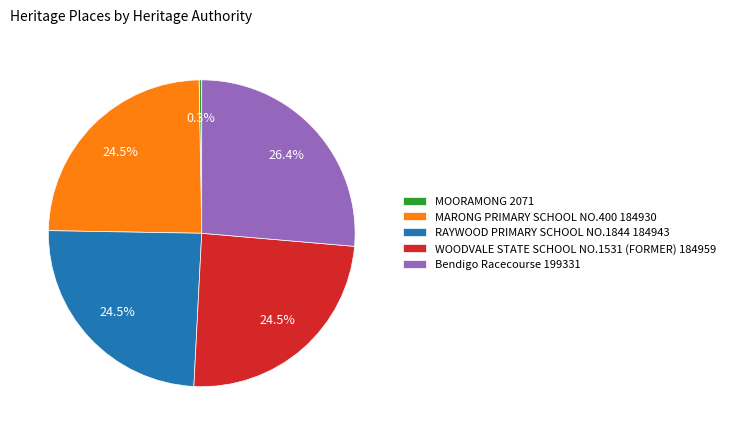

To the nearest percent, what is the difference between the Bendigo Racecourse and RAYWOOD PRIMARY SCHOOL NO.1844 slice percentages?

2%